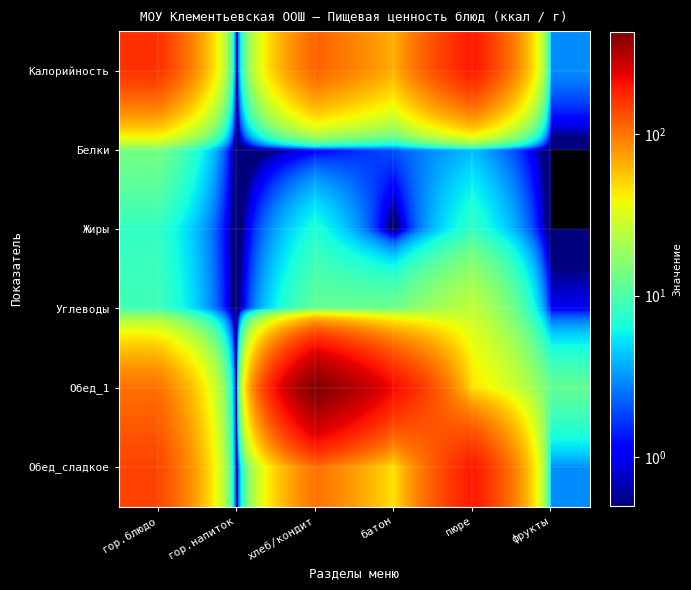

Rank the series at гор.напиток from highest to lowest value.

Калорийность, Белки, Жиры, Углеводы, Обед_1, Обед_сладкое